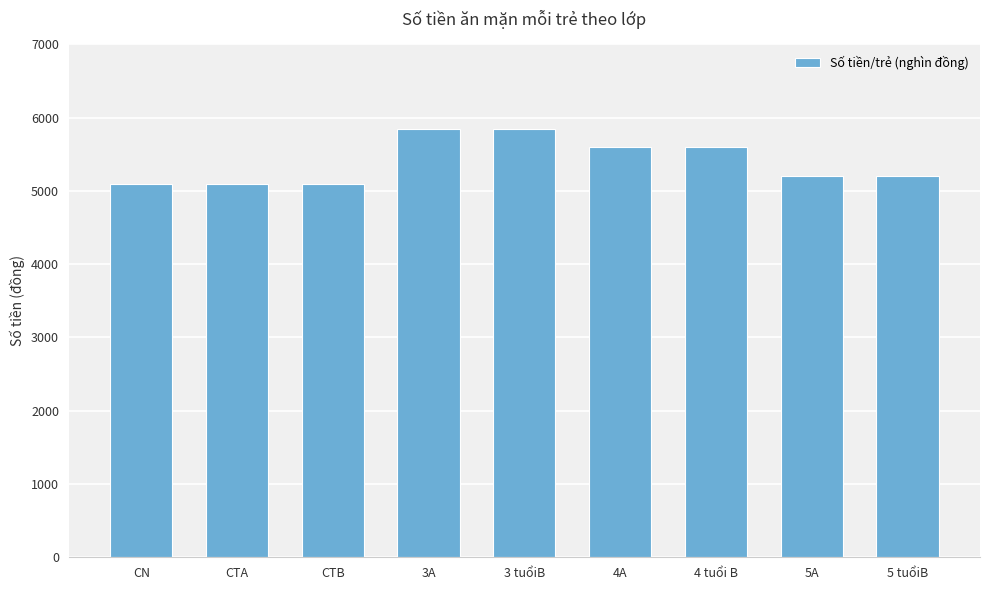

What is the average value?

5400